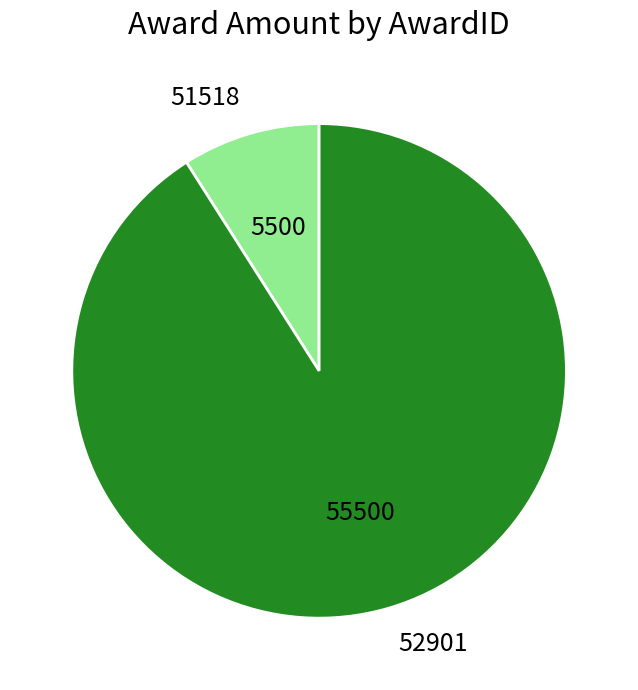

Rank the categories by value from highest to lowest.

52901, 51518